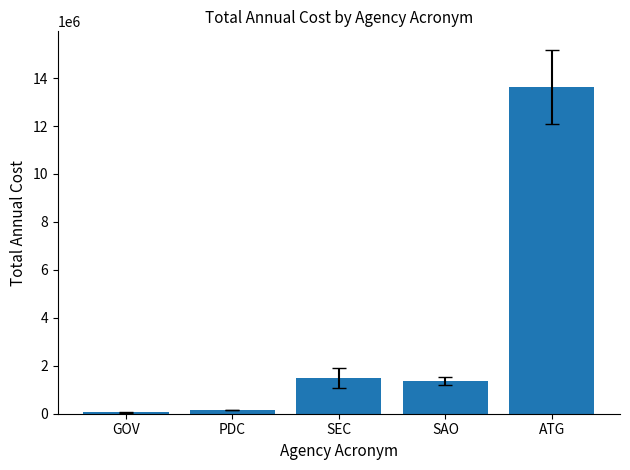

What value does the data have at SEC?

1501289.0